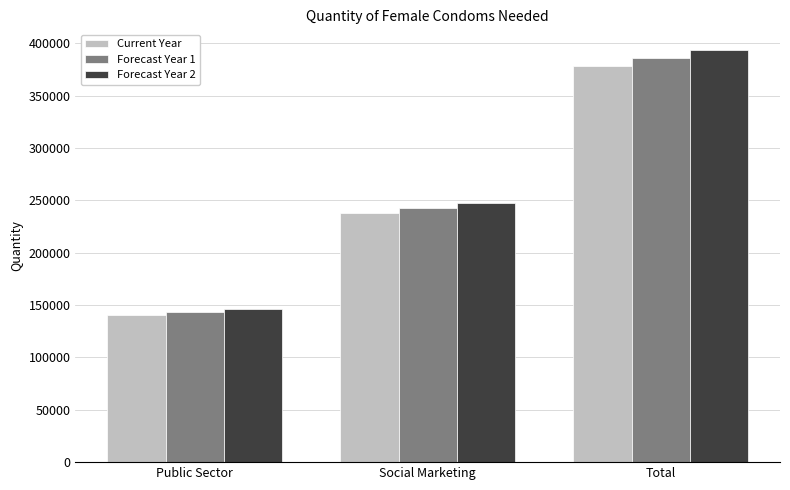

What is the label of the 1st bar from the right?

Total